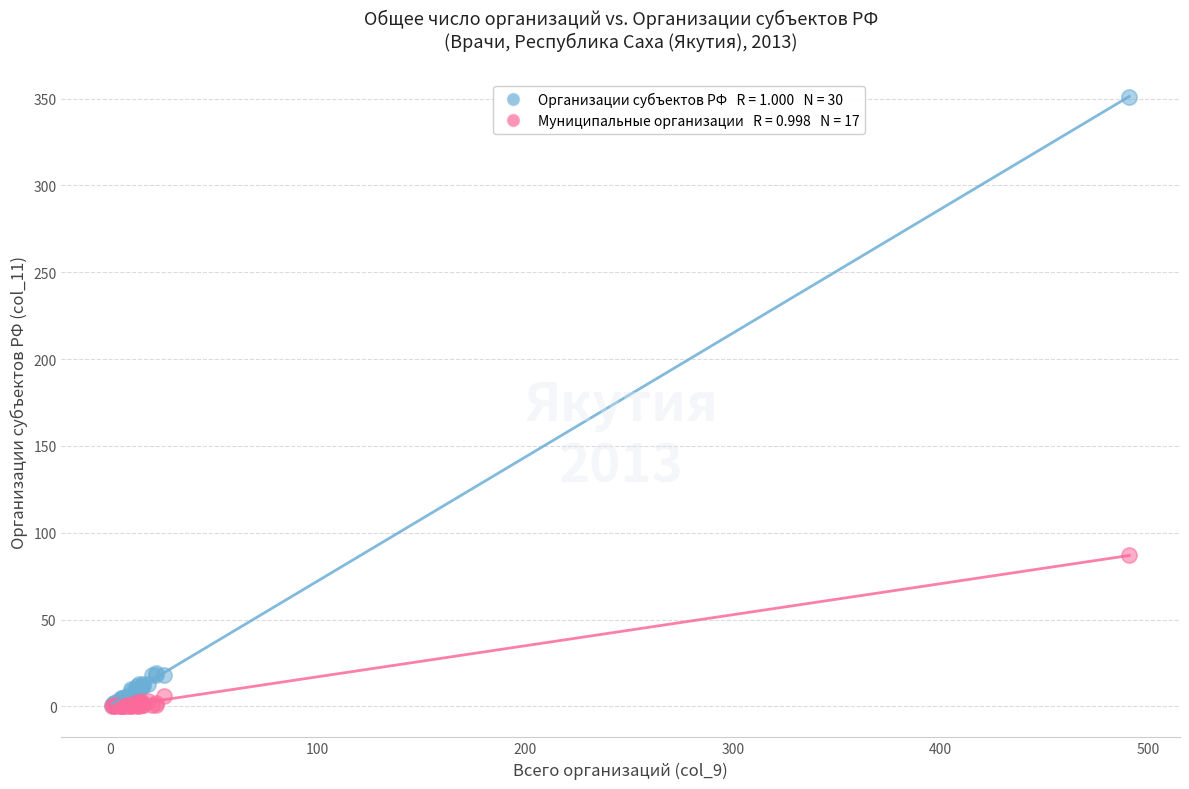

Across all series, what Y value is closest to 175?

87